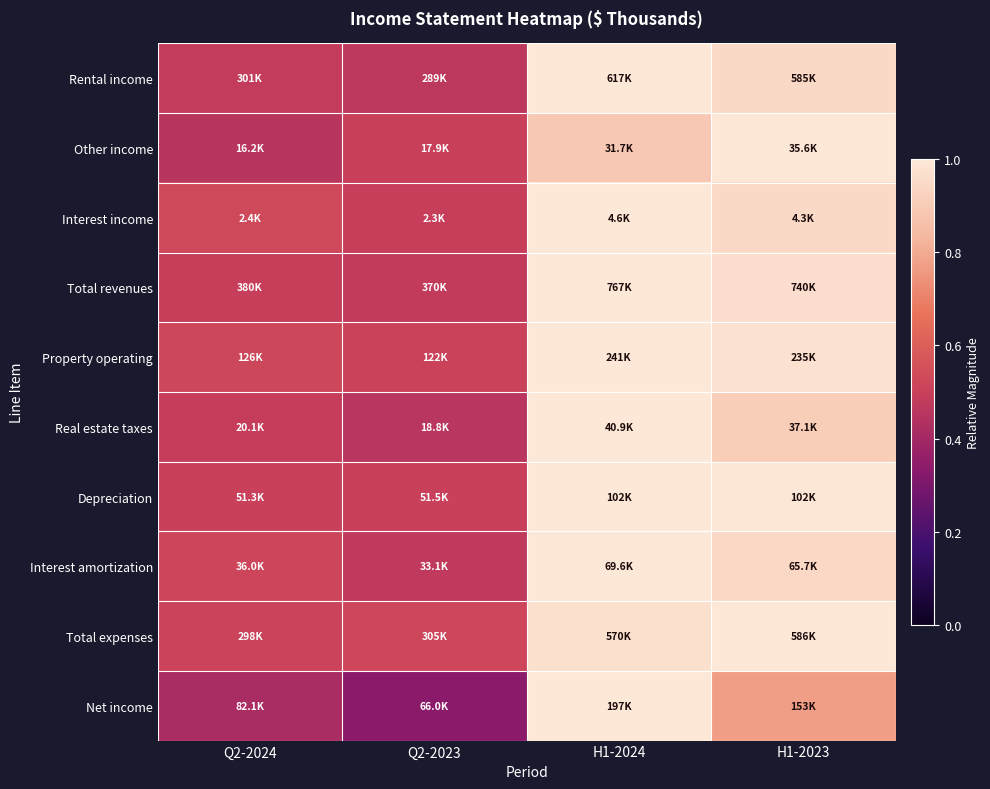

At which category is the sum across all series the highest?

H1-2024